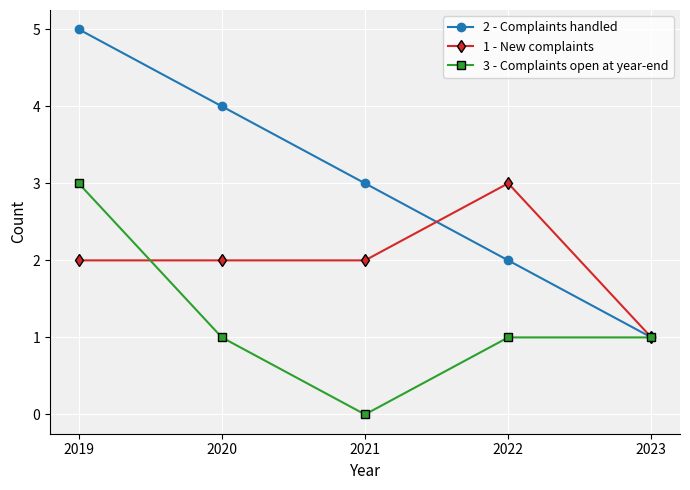

Read the 2 - Complaints handled value at 2021.

3